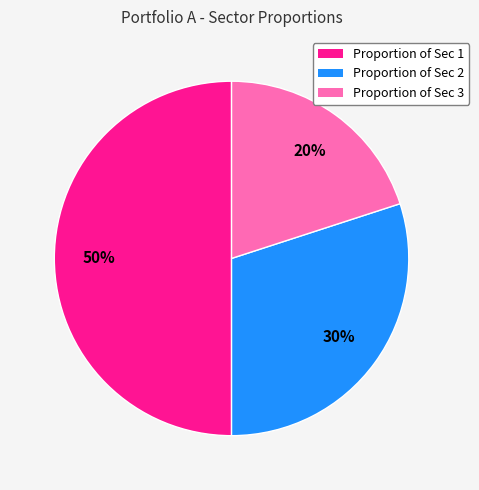

How many segments does this pie chart have?

3